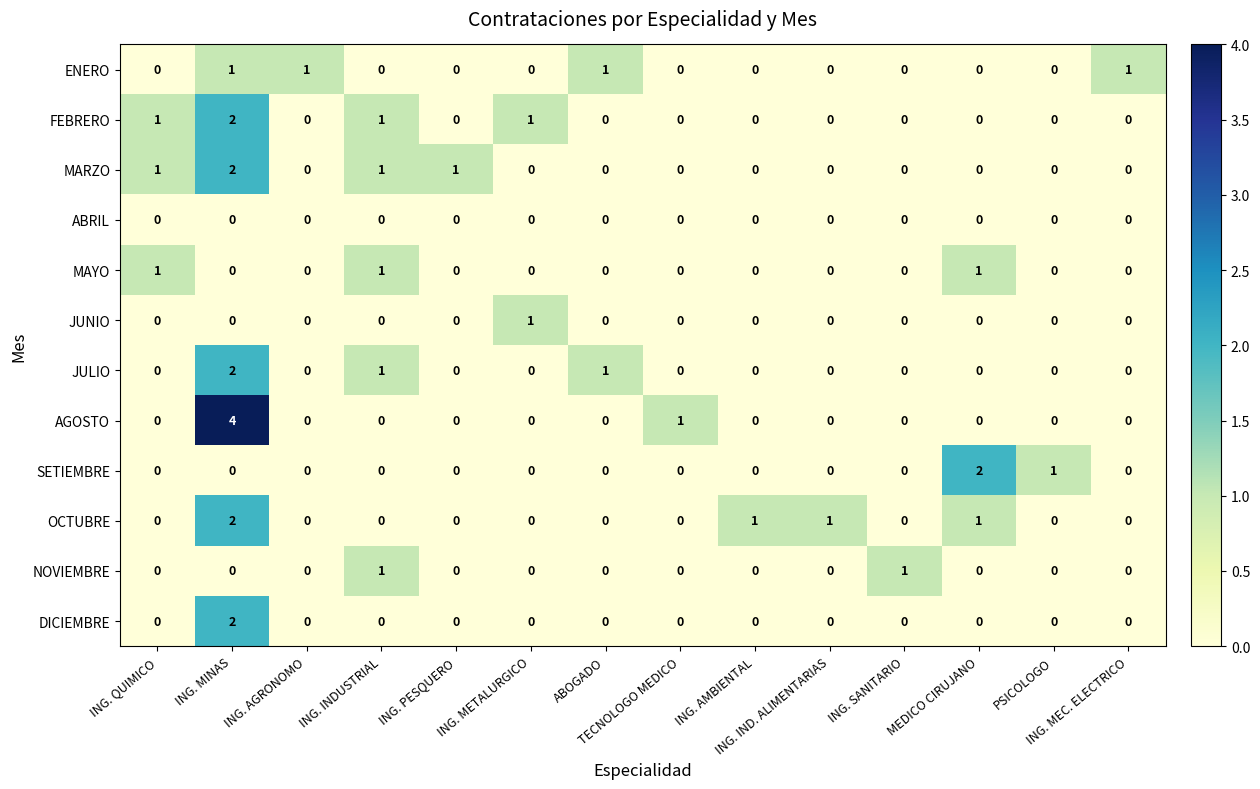

Count the number of categories in the chart.

14